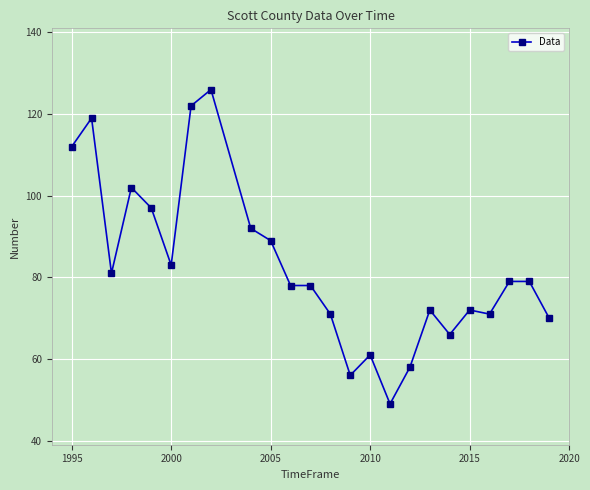

What is the sum of all values?

1983